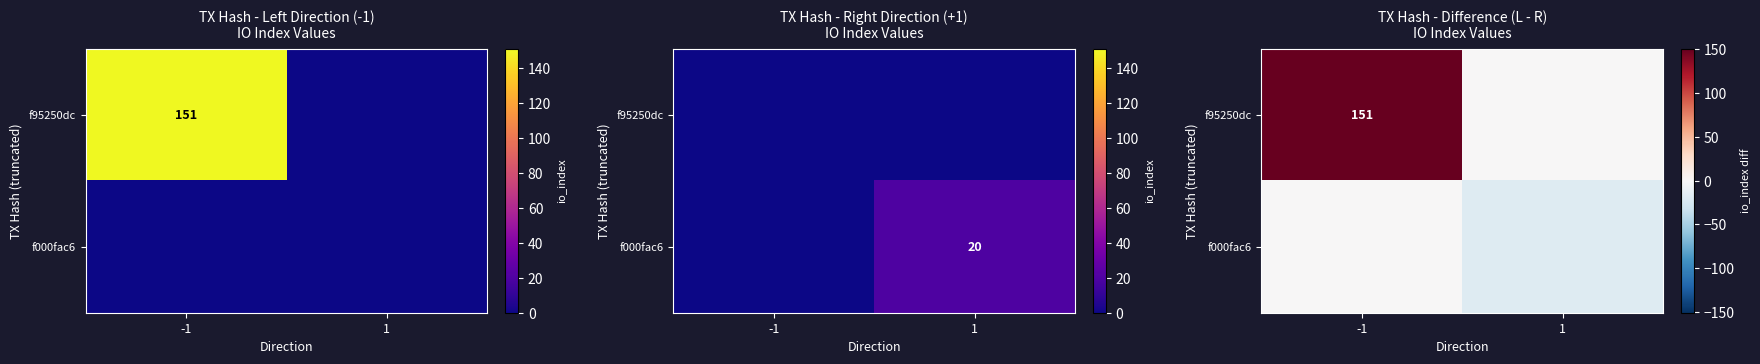

What is the sum of the f95250dc values at 1 and -1?

151